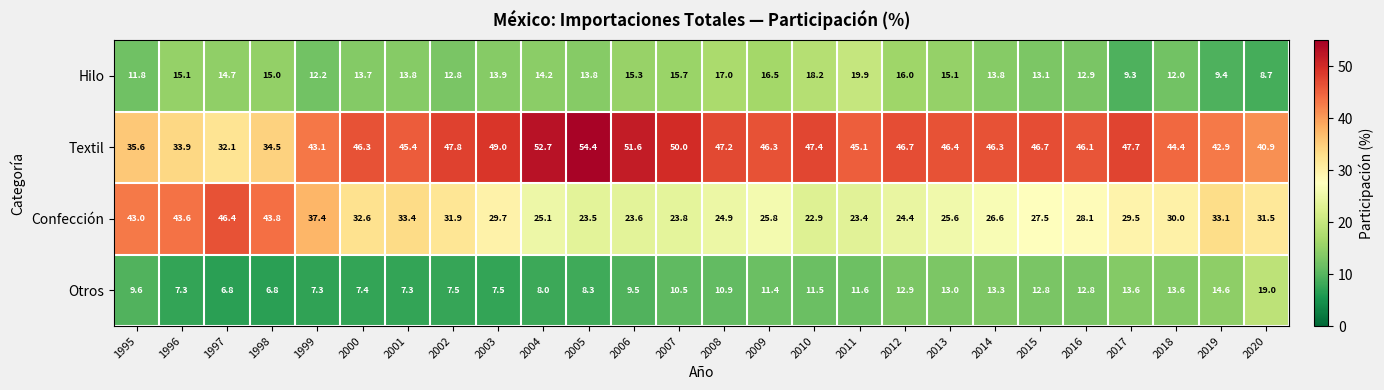

What is the lowest value of the Hilo series?

8.7